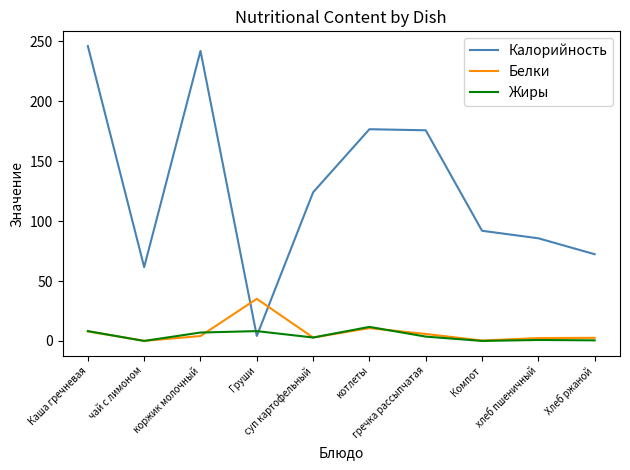

At which category is the sum across all series the highest?

Каша гречневая